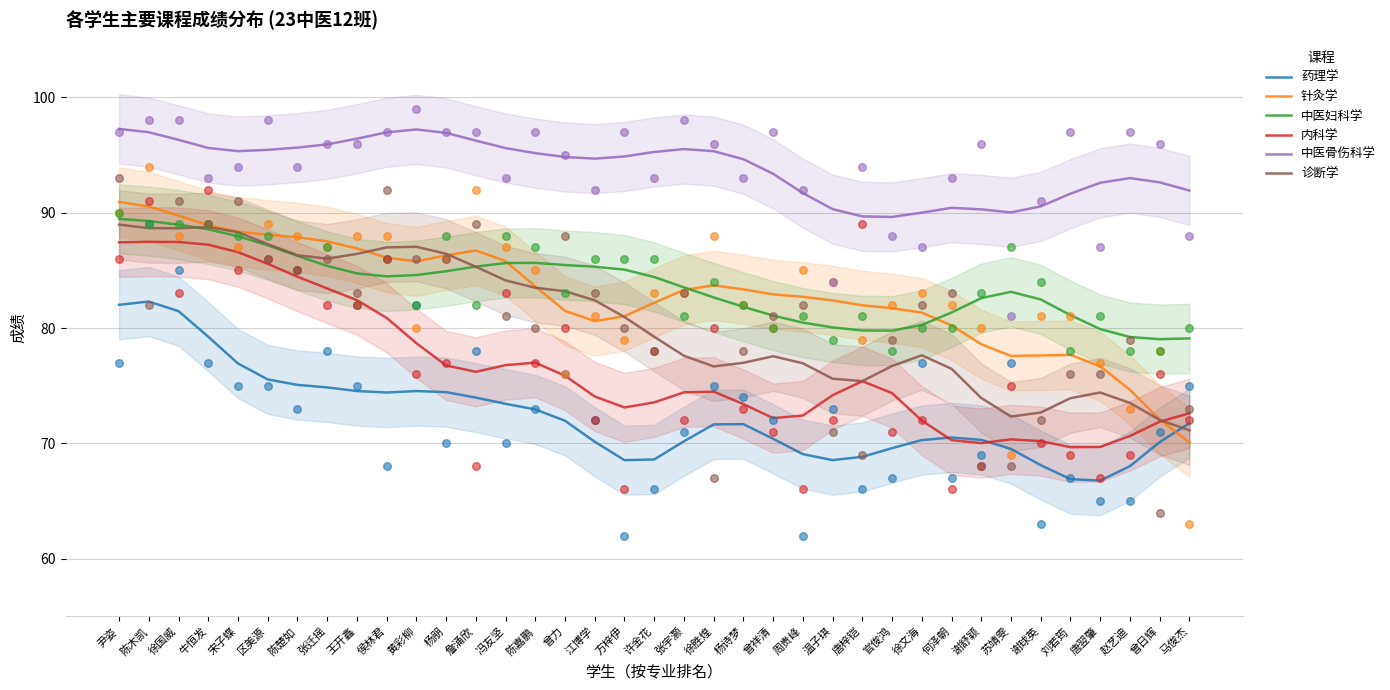

Which series reaches the maximum Y coordinate?

中医骨伤科学